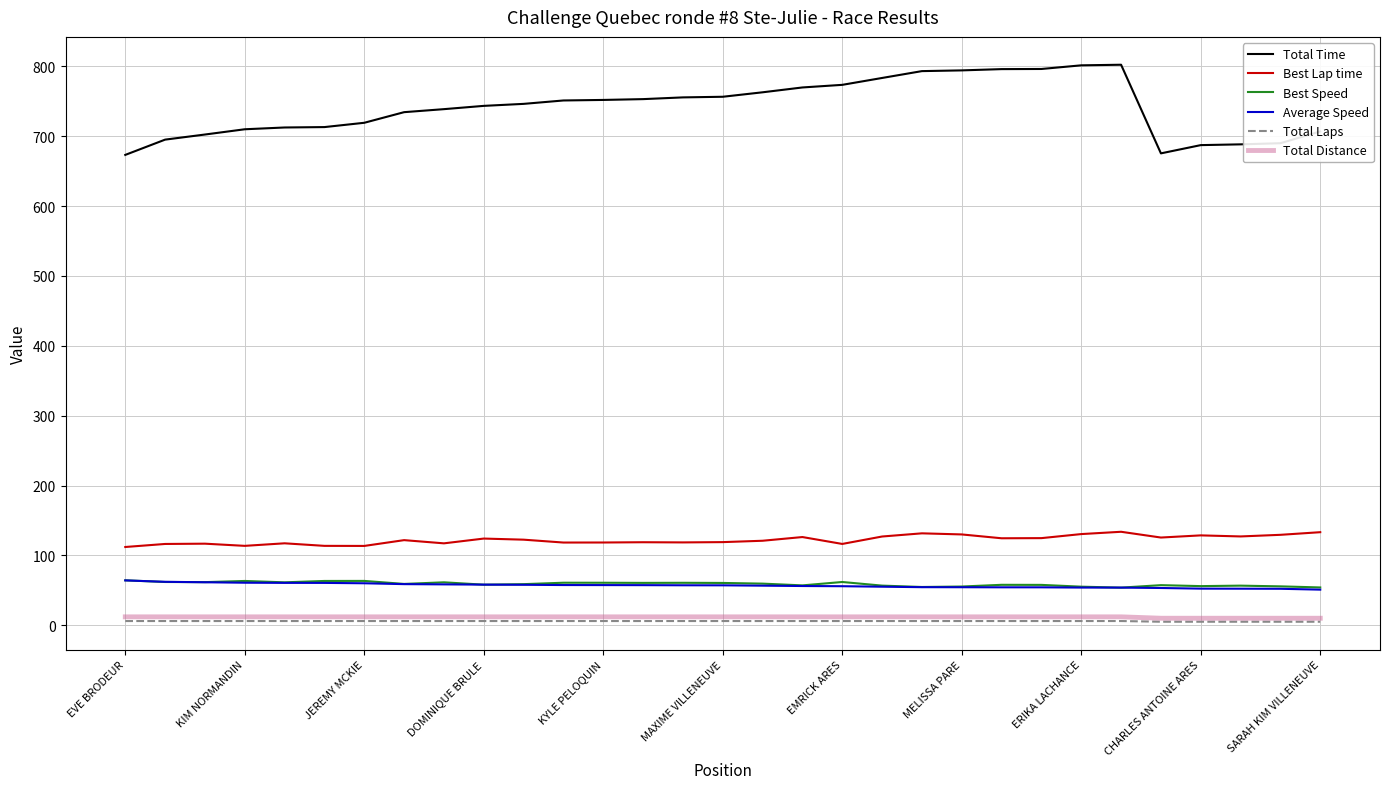

Which series has the largest total across all categories?

Total Time